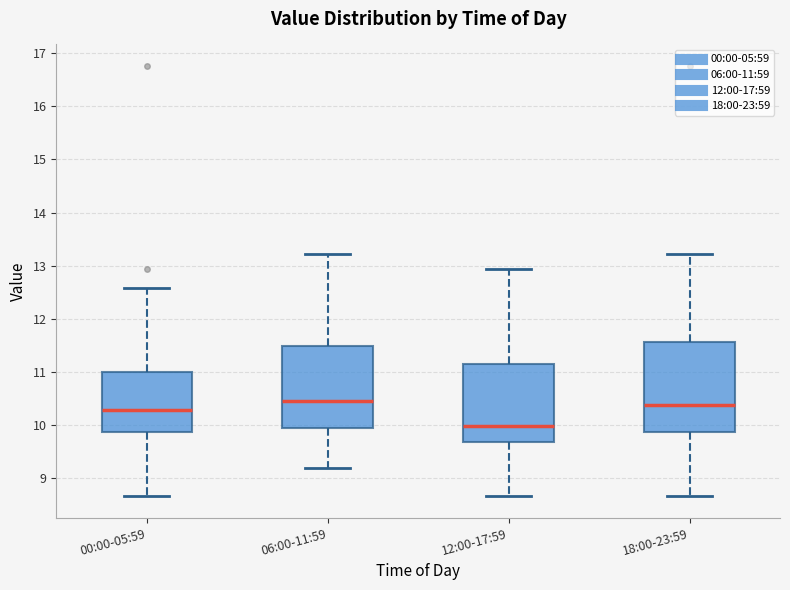

Where does the median line of the box for 00:00-05:59 sit on the y-axis? The values are not printed on the chart, so give them approximately, as read against the axis.

10.3